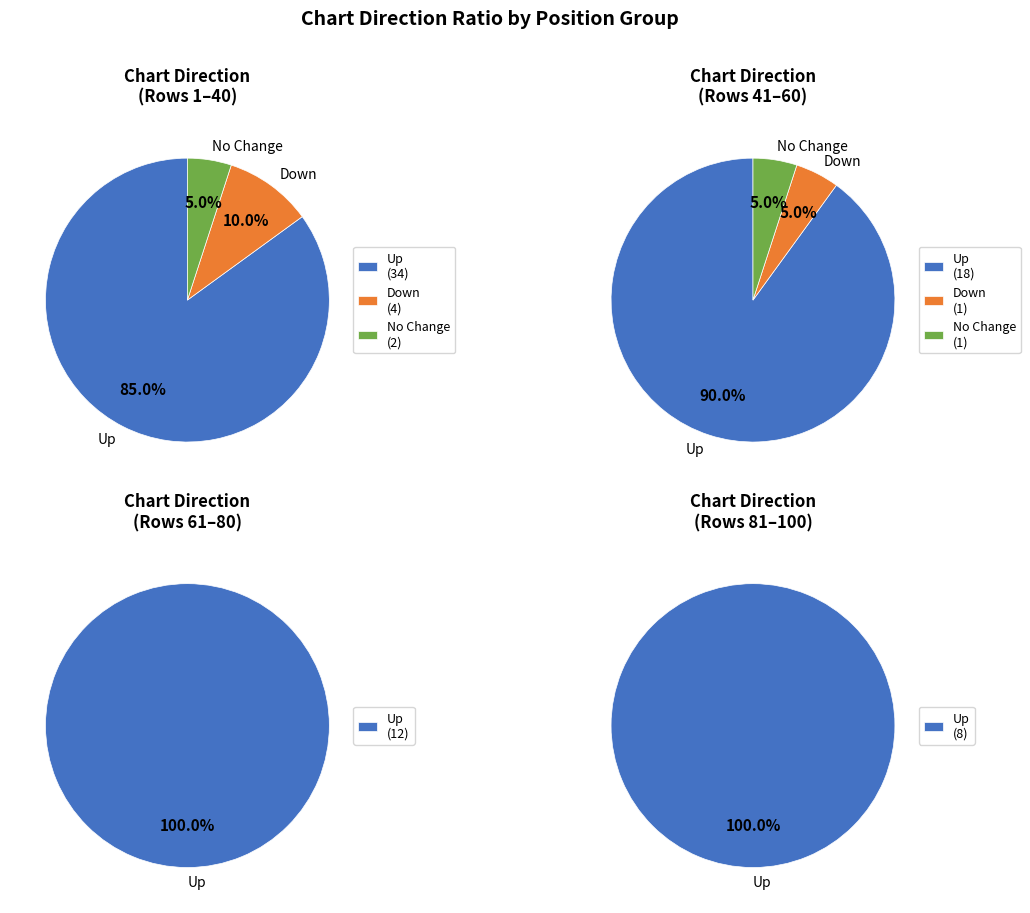

True or false: up accounts for 90% of the total.

True